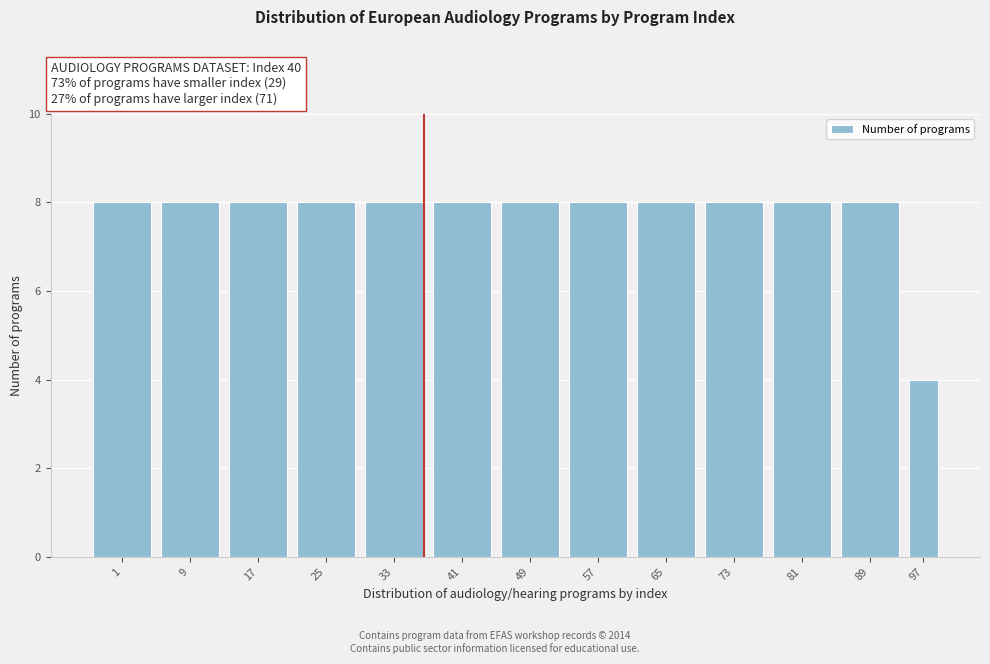

Reading left to right, transcribe all the data shown in this chart.

8	8	8	8	8	8	8	8	8	8	8	8	4